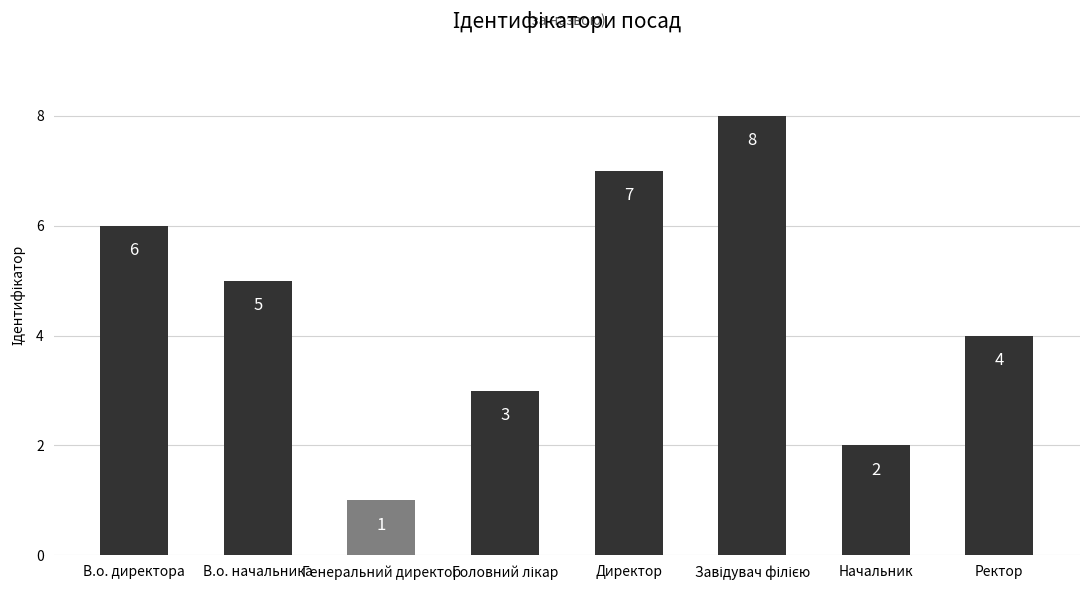

What is the sum of the values at Ректор and Начальник?

6